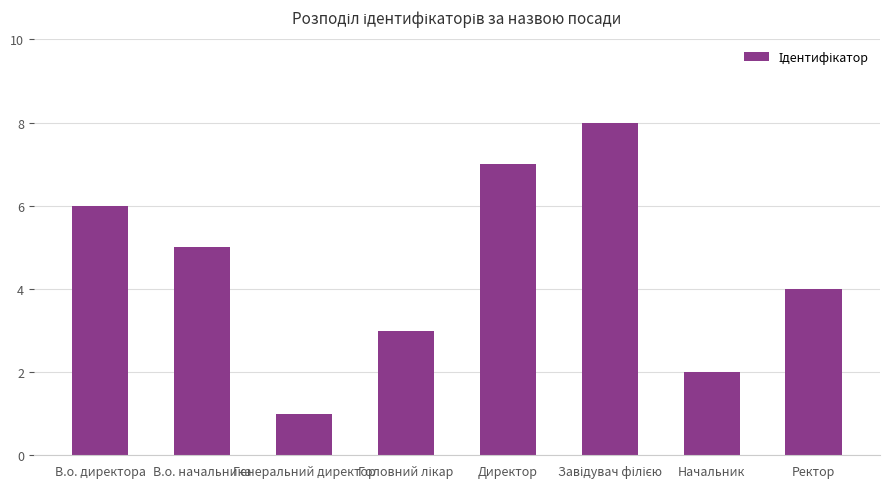

At which label is the value closest to 4?

Ректор